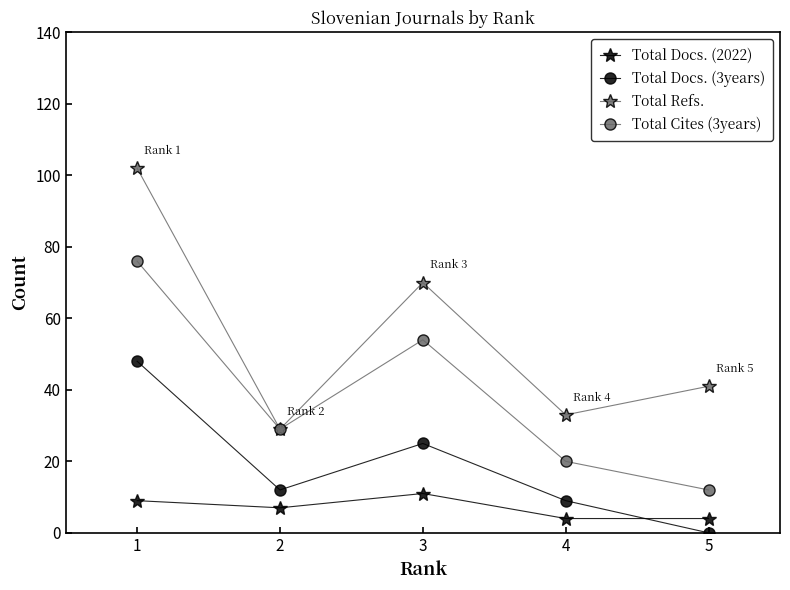

What is the value of the Total Cites (3years) point at the 3rd from the left?

54